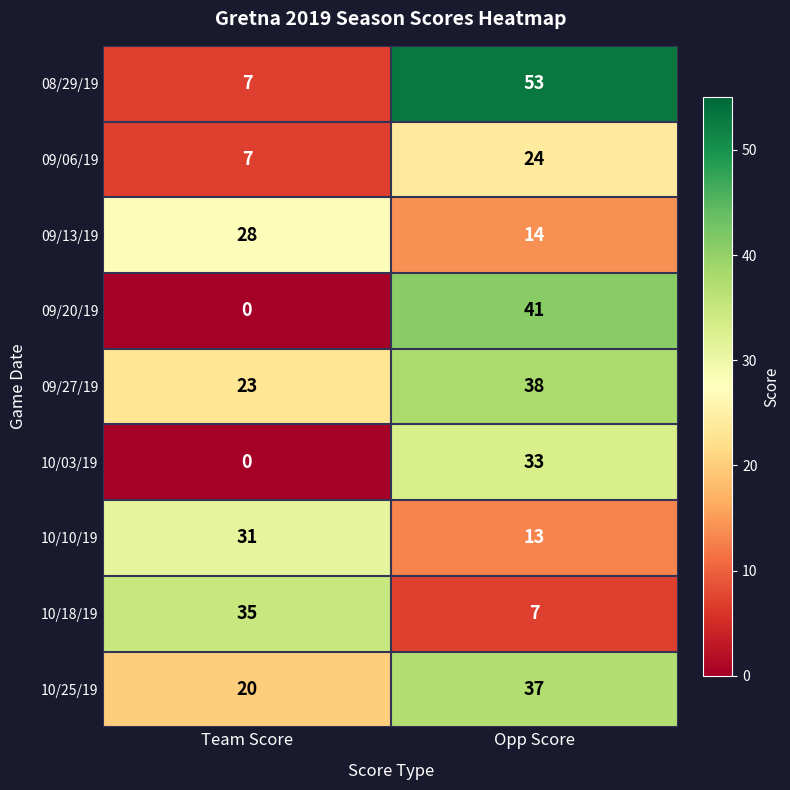

Which series has the largest range (max minus min)?

08/29/19